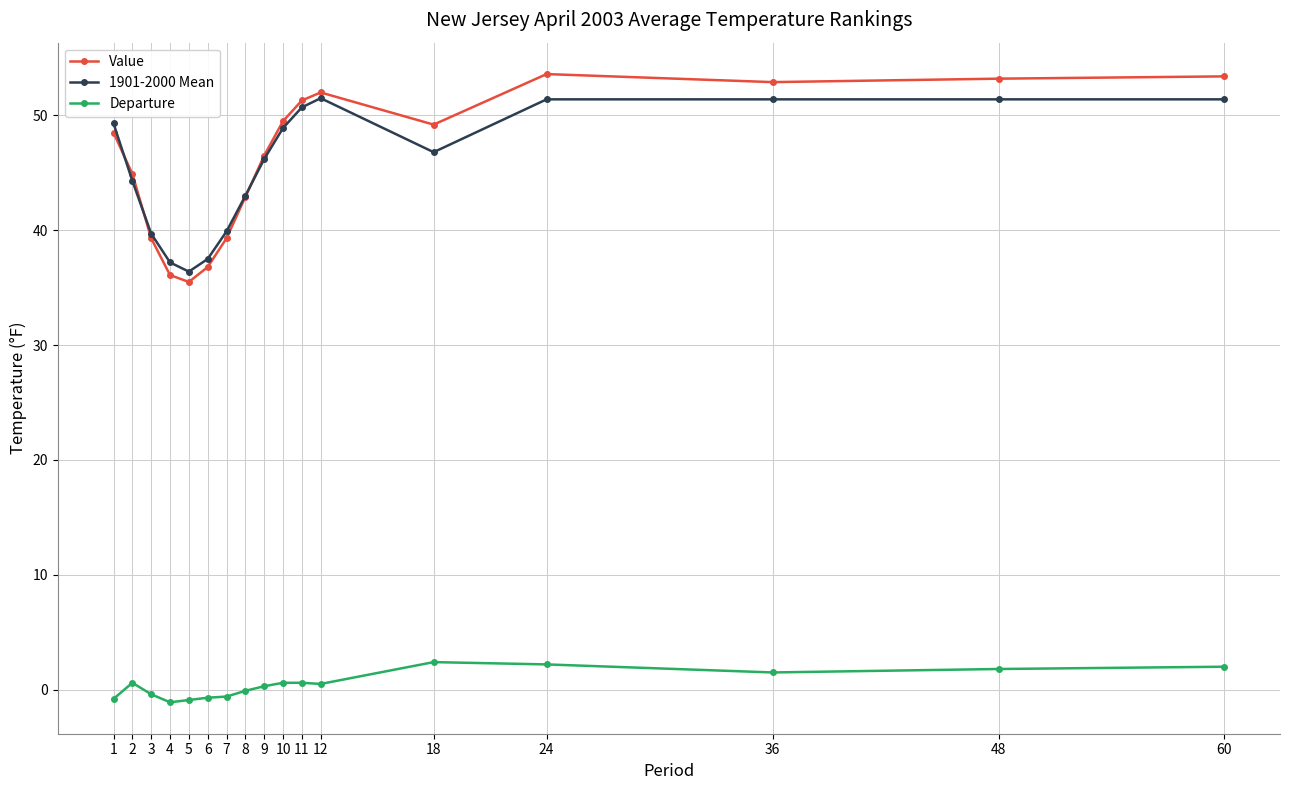

What is the difference between the maximum and minimum values in the Value series?

18.1